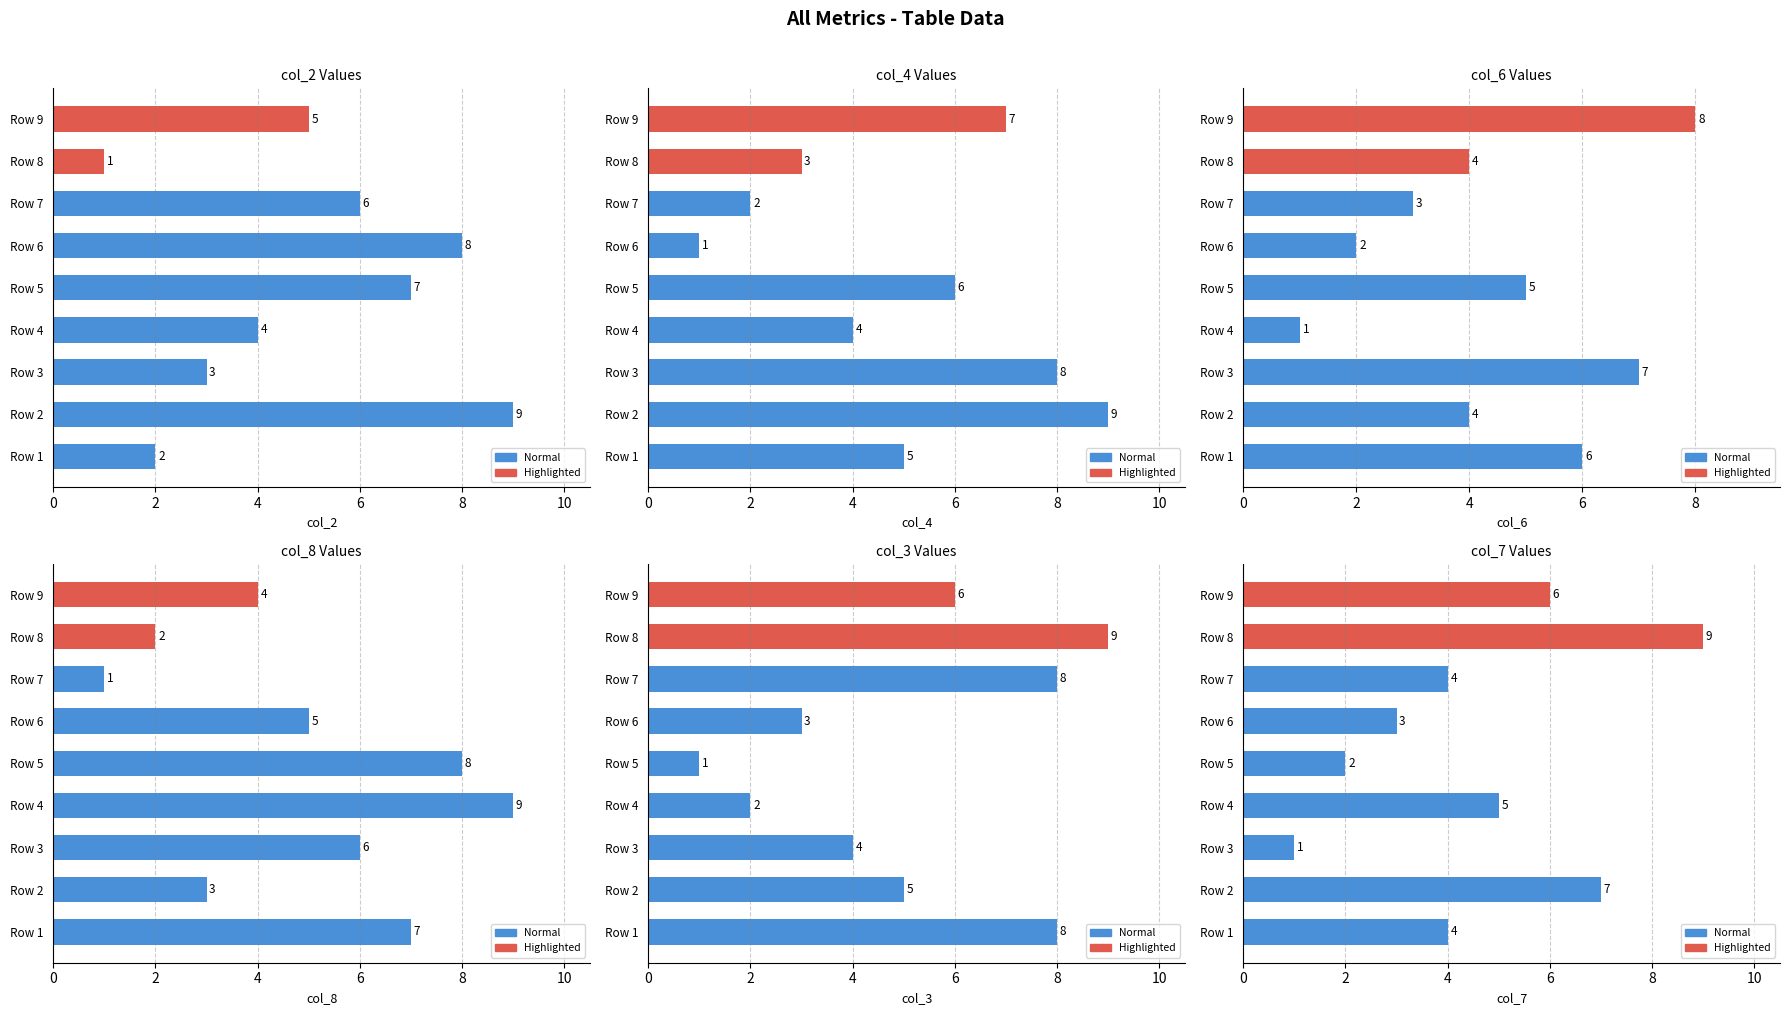

Where is col_3 nearest to the value 5?

Row 2